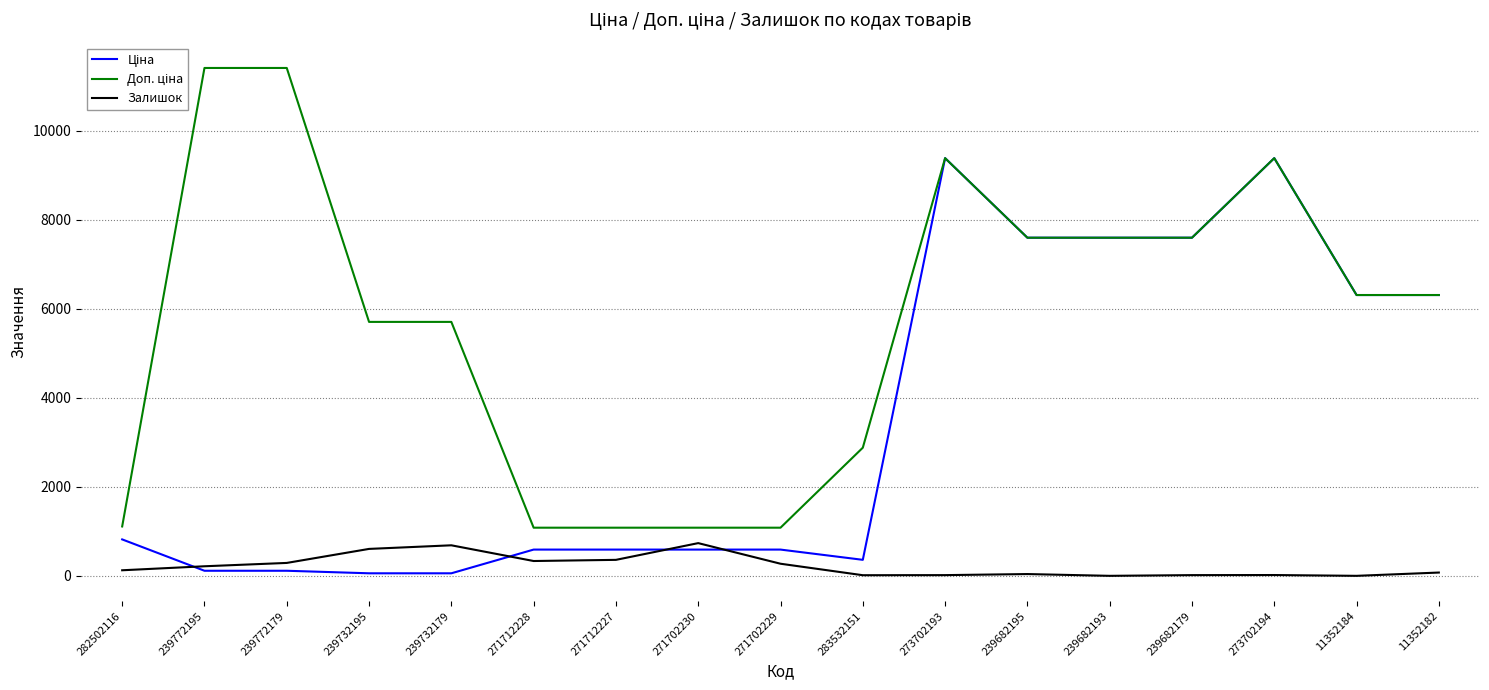

Is it true that Залишок equals 272.0 at 271702229?

True